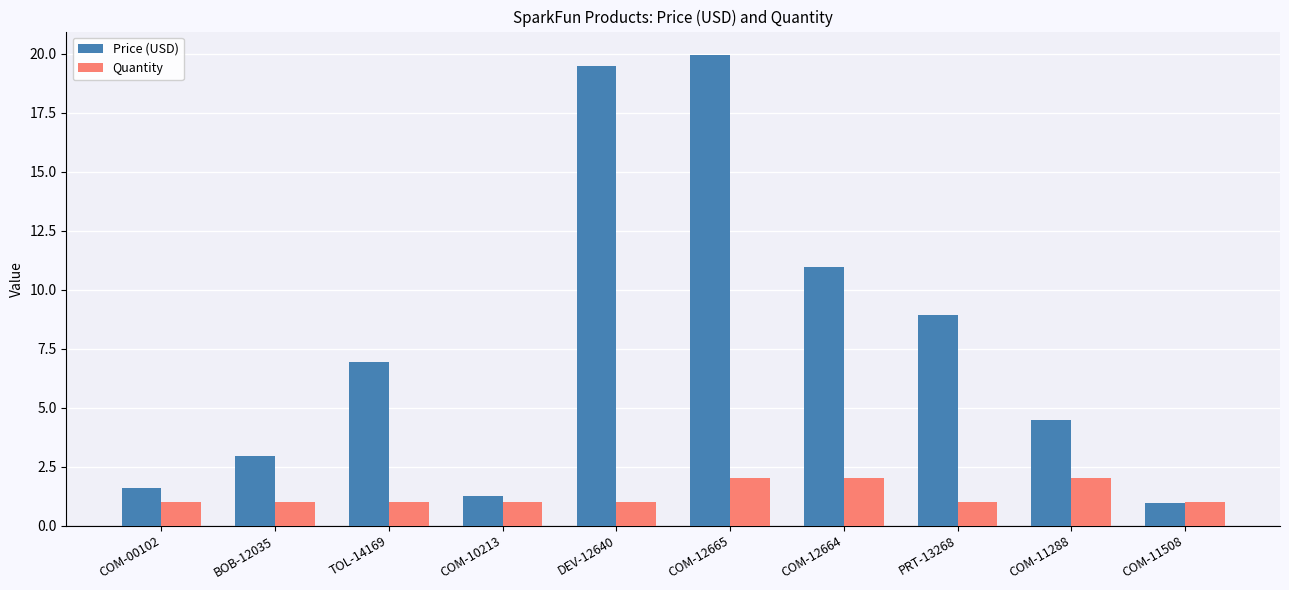

What are all the series names shown in the legend?

Price (USD), Quantity